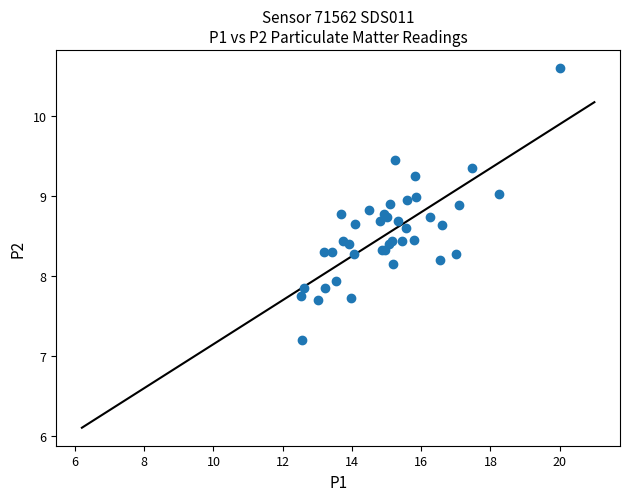

What Y value in the scatter plot is closest to 8?

7.9